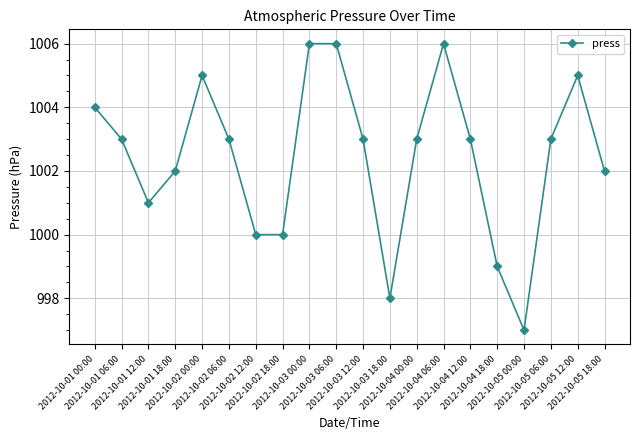

Does the chart display data point markers on the line(s)?

Yes